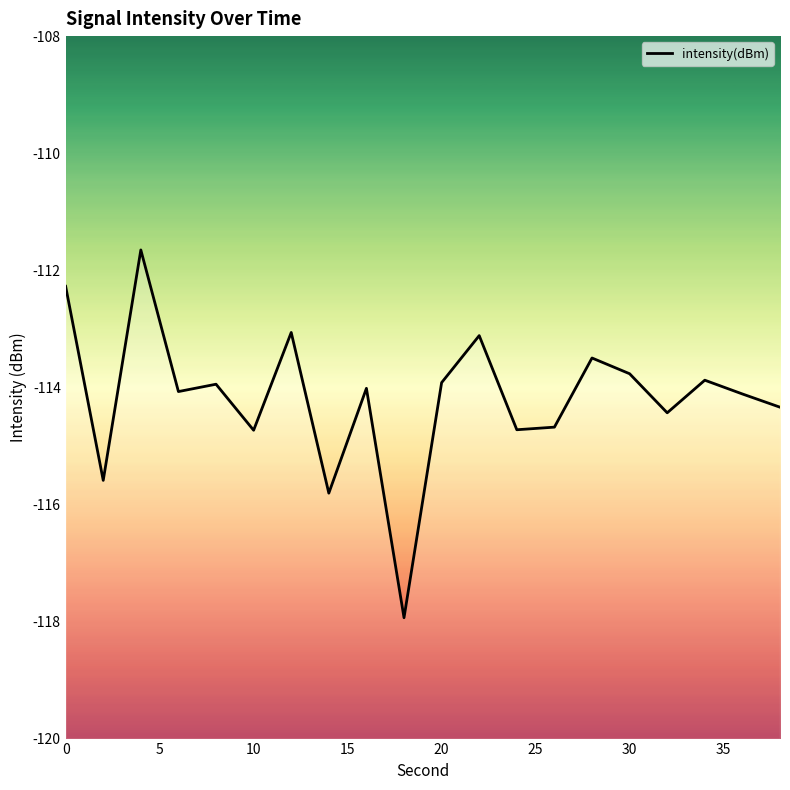

What is the difference between the maximum and minimum values?

6.3